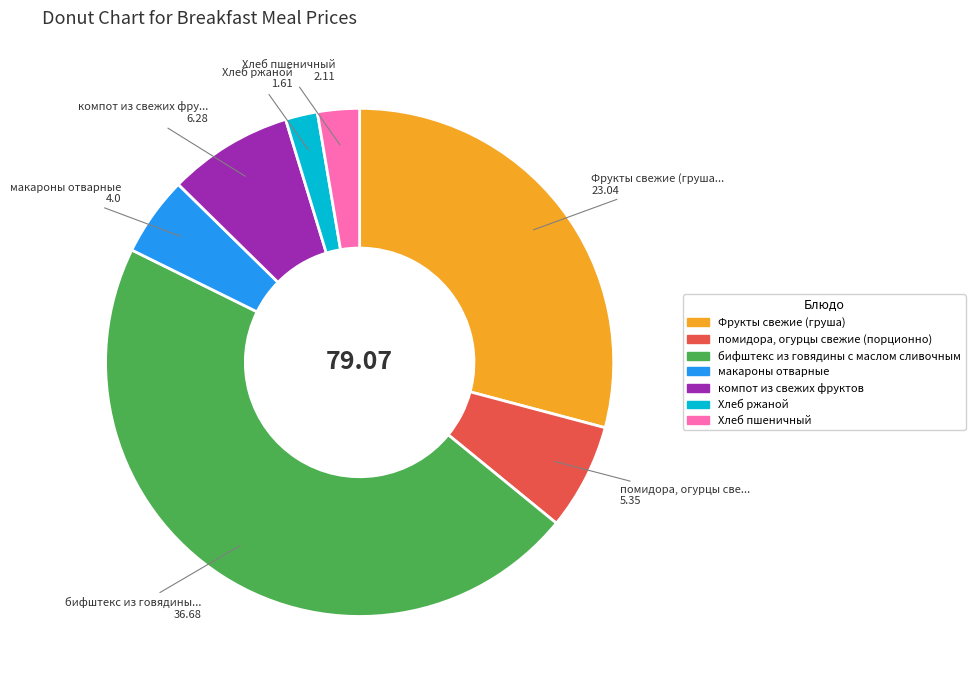

Do Хлеб ржаной and бифштекс из говядины с маслом сливочным together represent more than half of the pie?

No